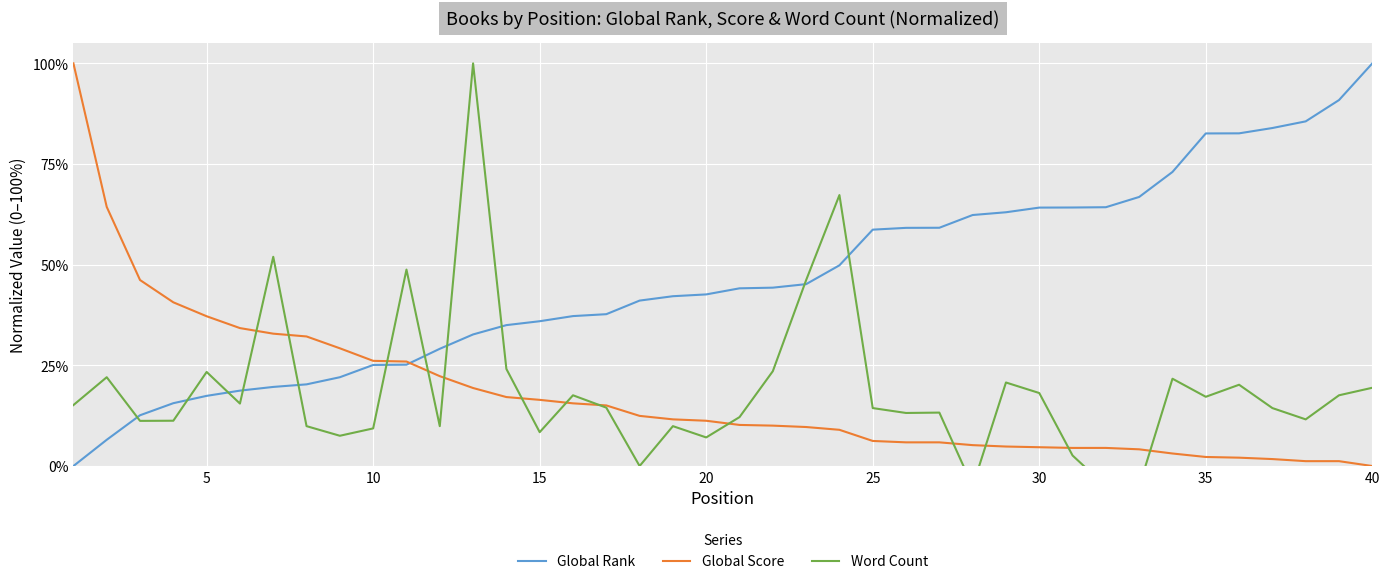

Is it true that Global Rank equals 0.3 at 28?

False